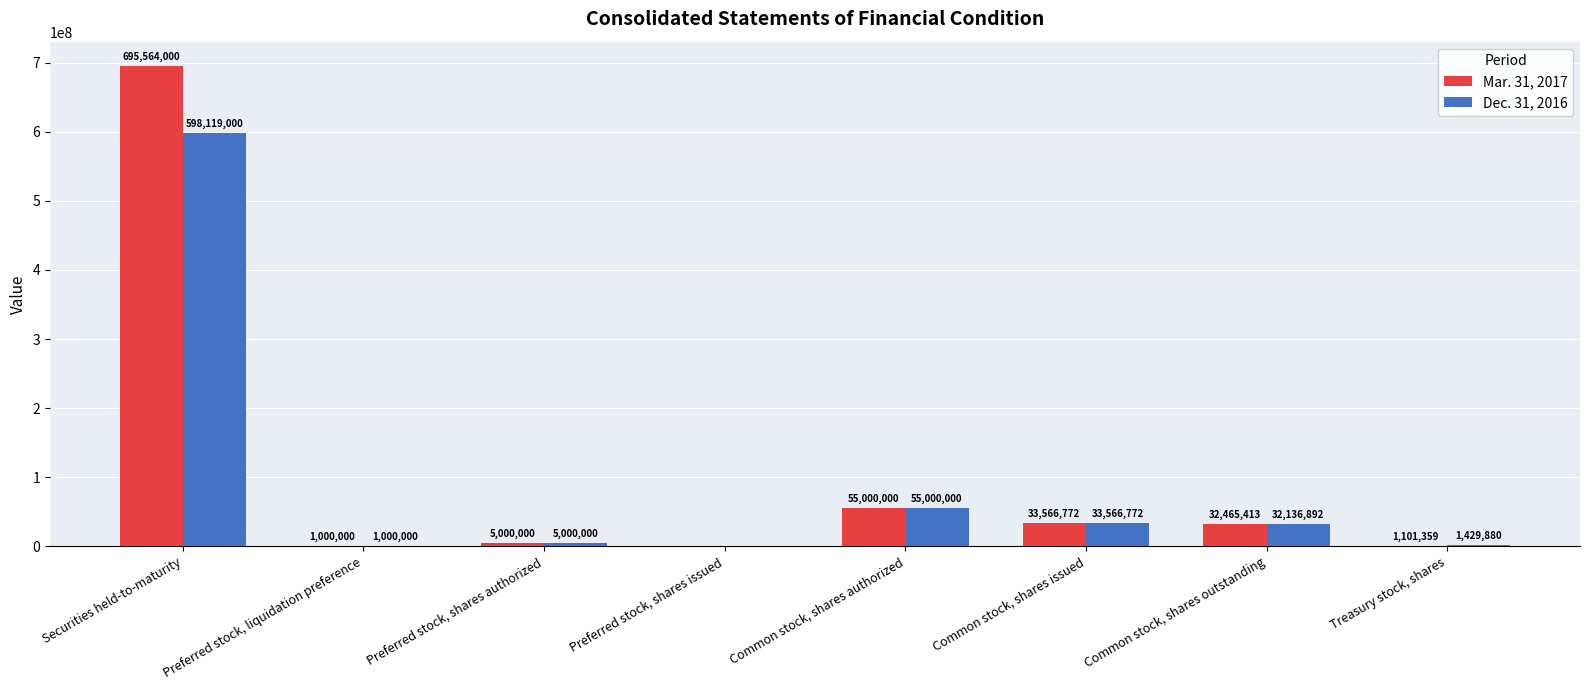

Count the number of data series in this chart.

2